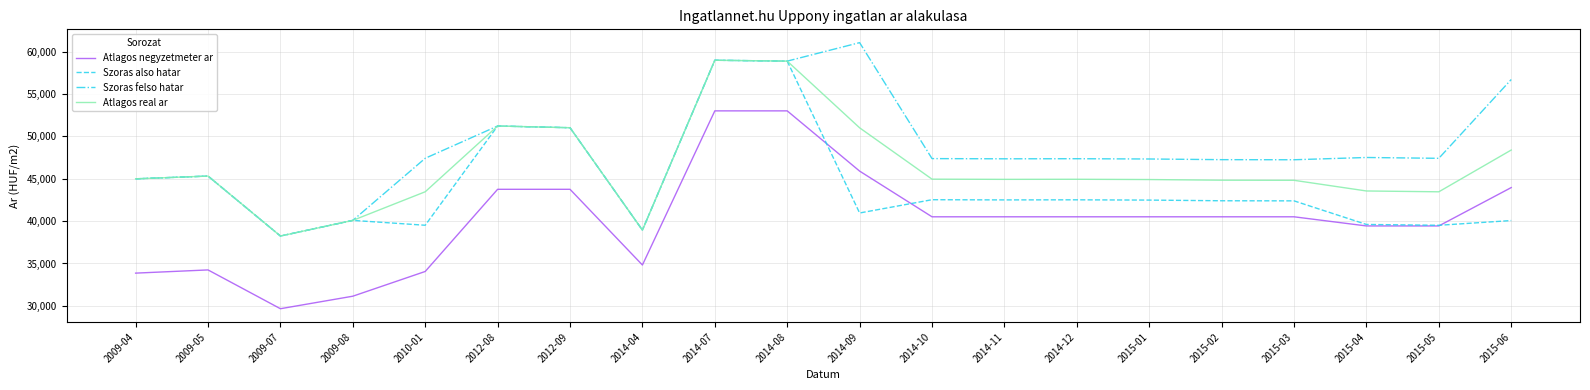

How many lines are shown in the chart?

4